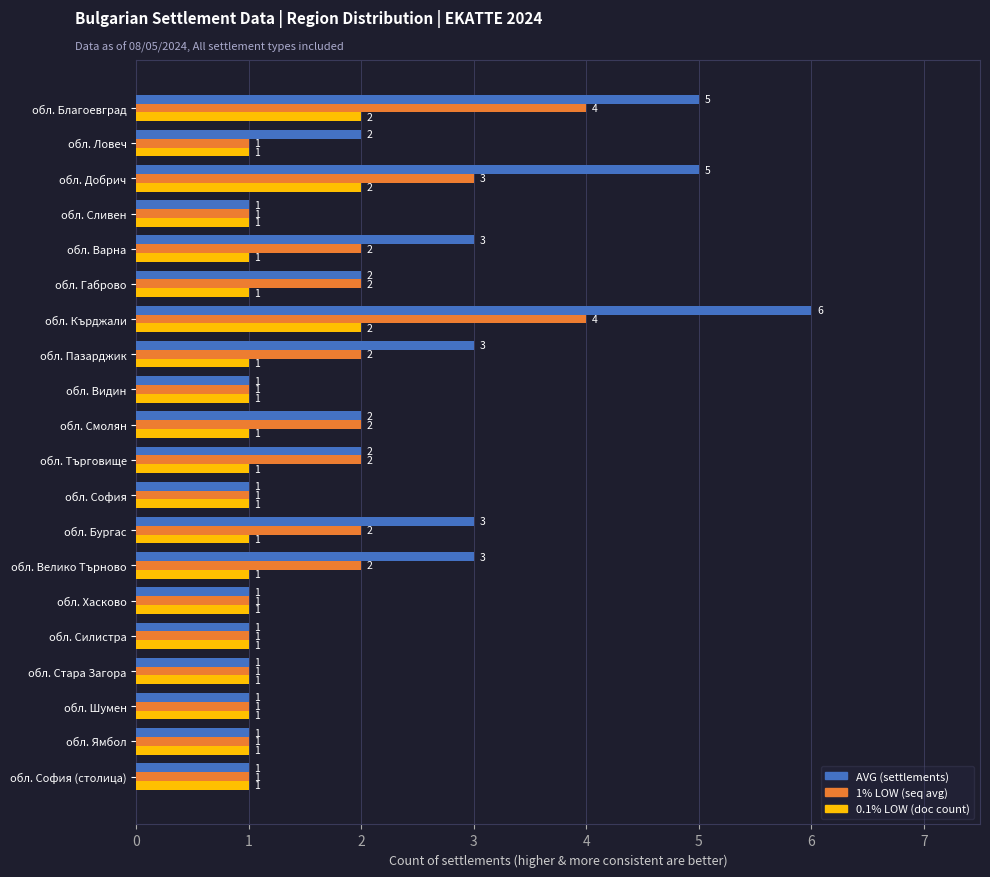

Which series changed the most between обл. Габрово and обл. Пазарджик?

AVG (settlements)